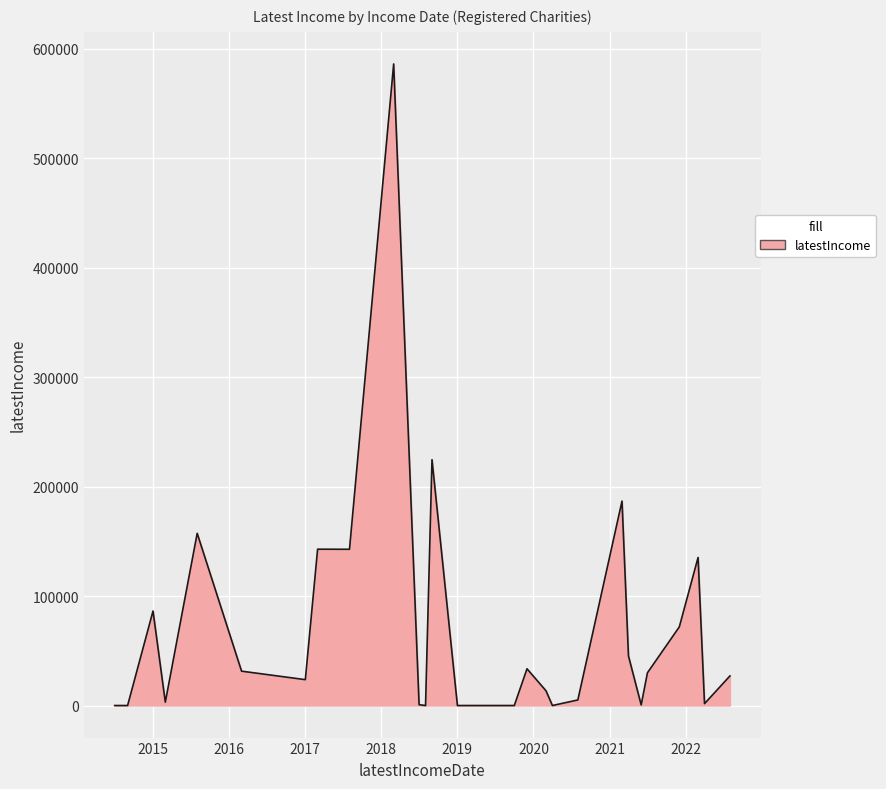

What is the difference between the maximum and minimum values?

586286